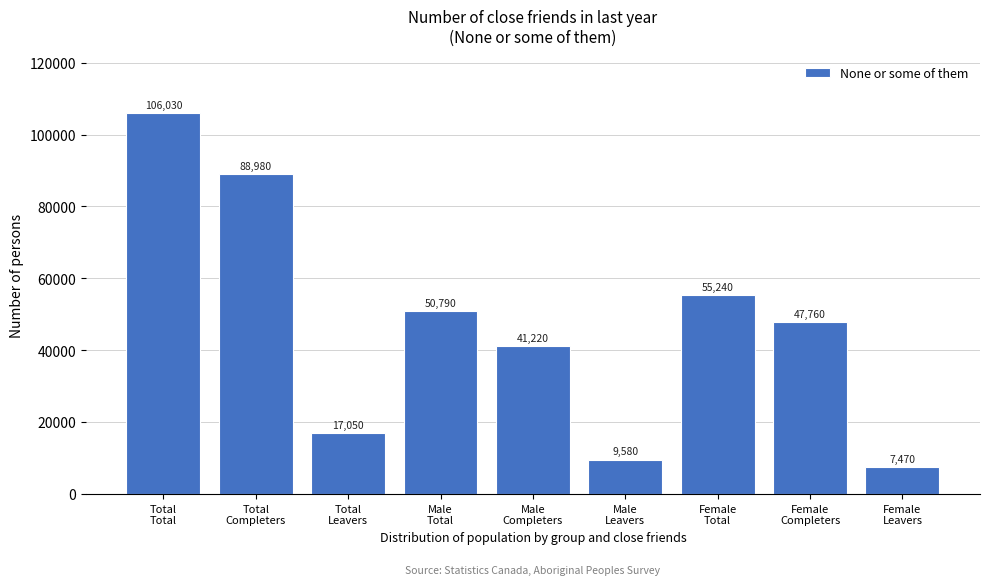

Reading right to left, transcribe all the data shown in this chart.

7470	47760	55240	9580	41220	50790	17050	88980	106030